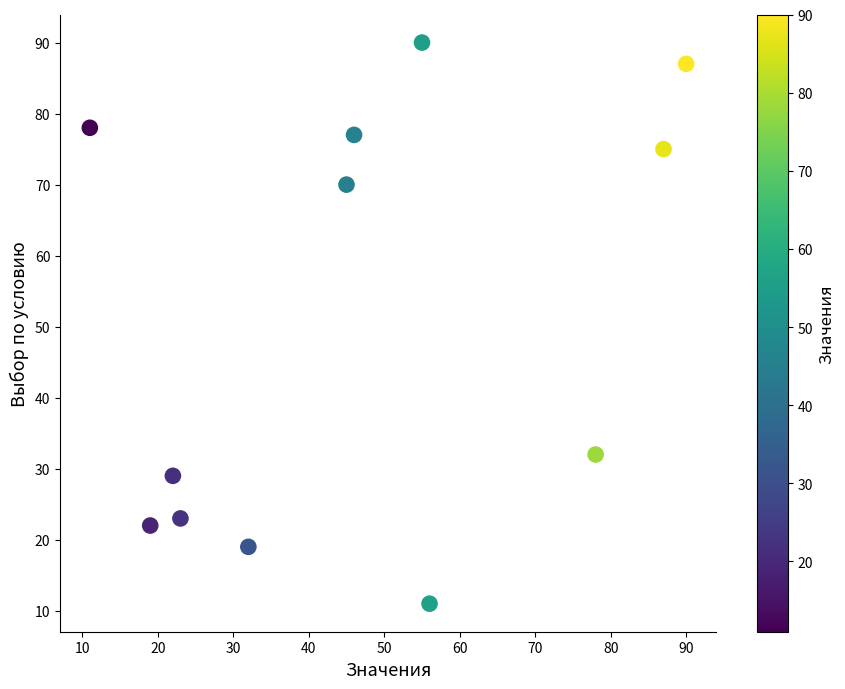

What is the average X value?

47